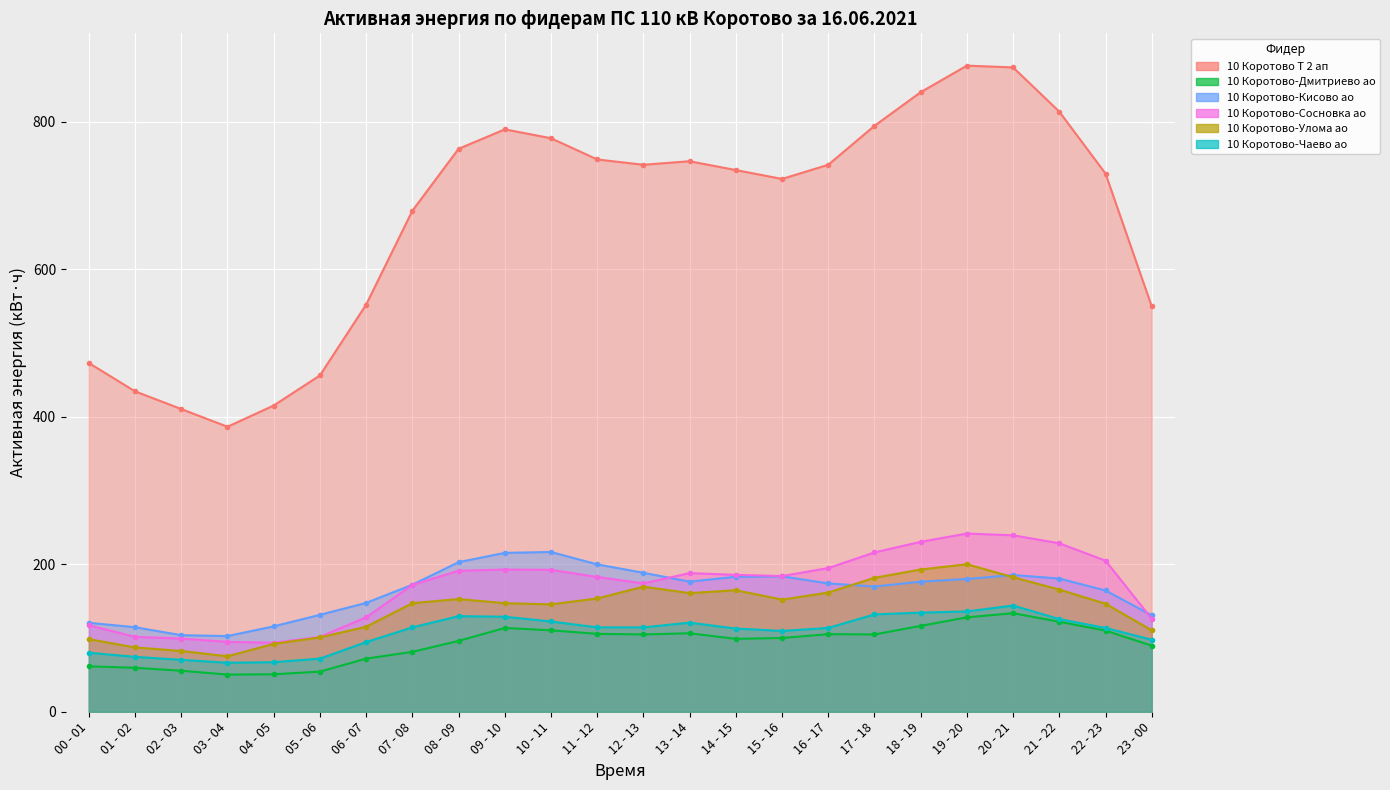

What is the label of the 22nd point from the left?

21 - 22